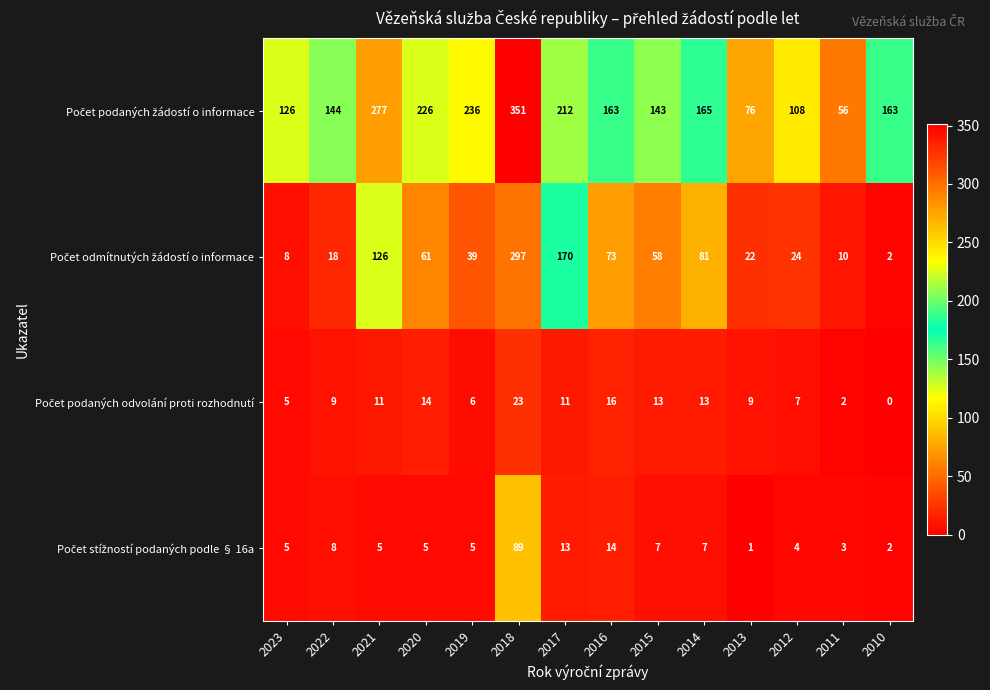

At which category does the chart reach its peak across all series?

2018